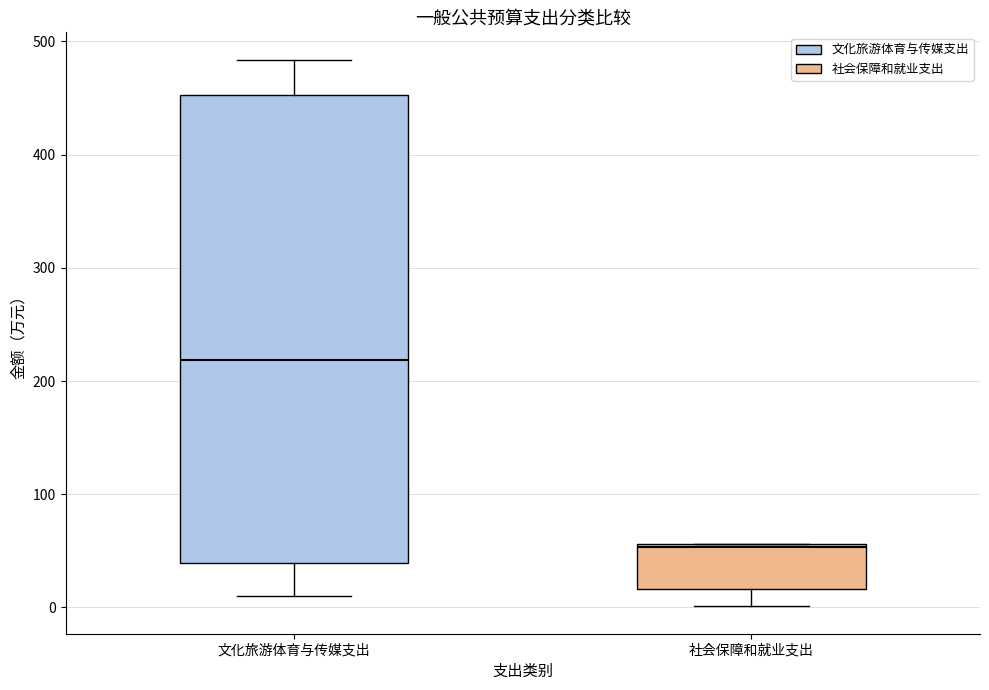

Which box's median line is the lowest?

社会保障和就业支出